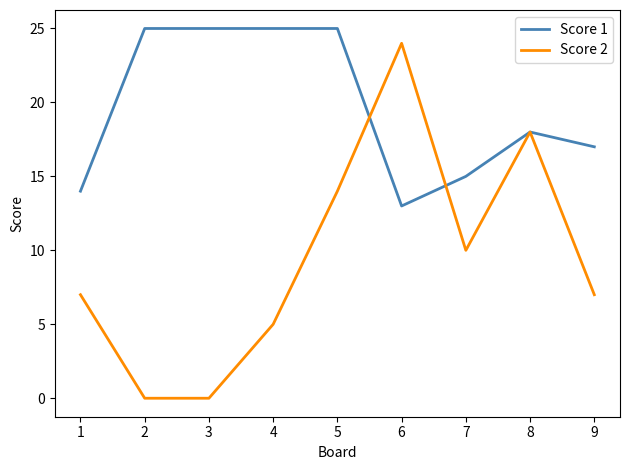

Does the chart have visible grid lines?

No